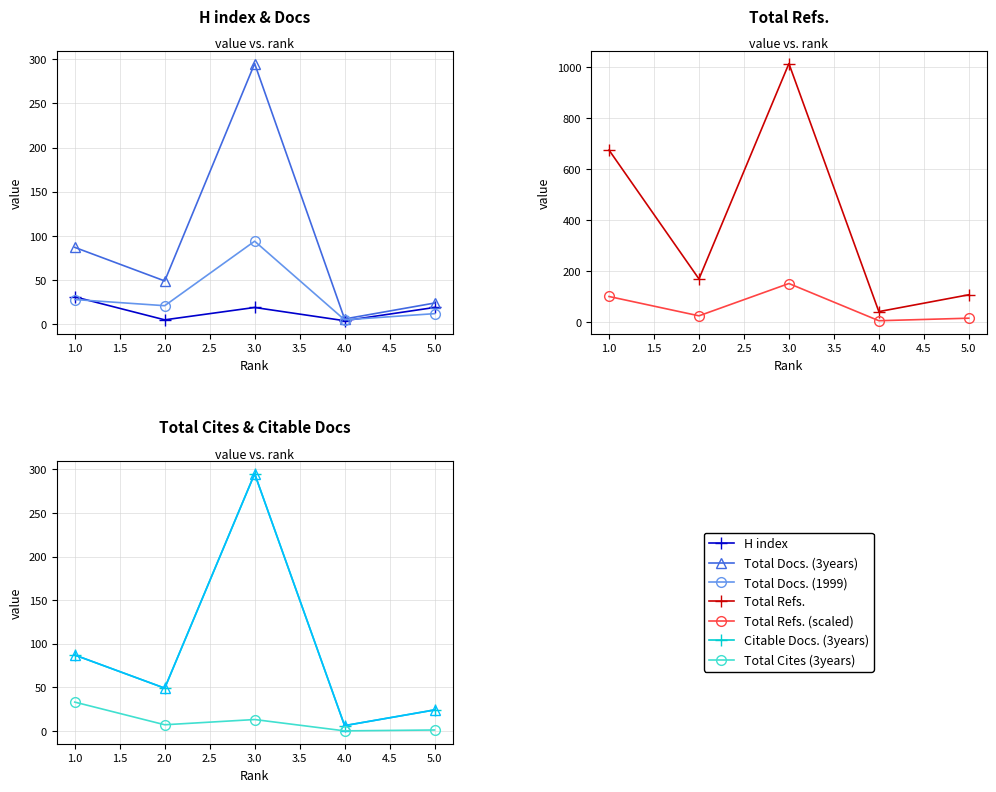

Which series ends up on top after the final intersection of Total Cites (3years) and Total Docs. (1999)?

Total Docs. (1999)